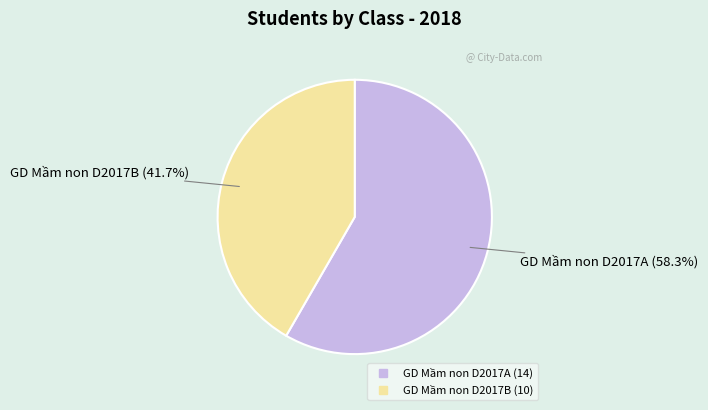

What is the largest slice in the pie chart?

GD Mầm non D2017A